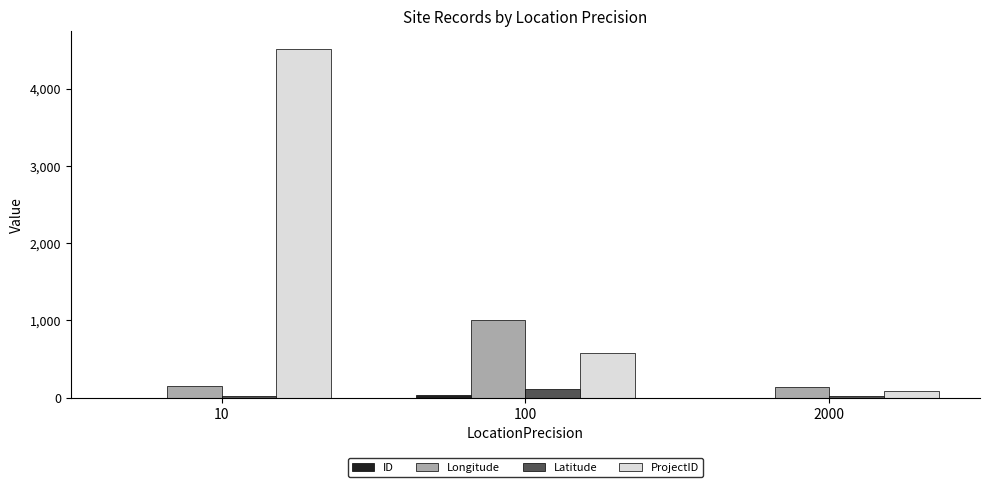

What is the sum of all Latitude values?

150.2